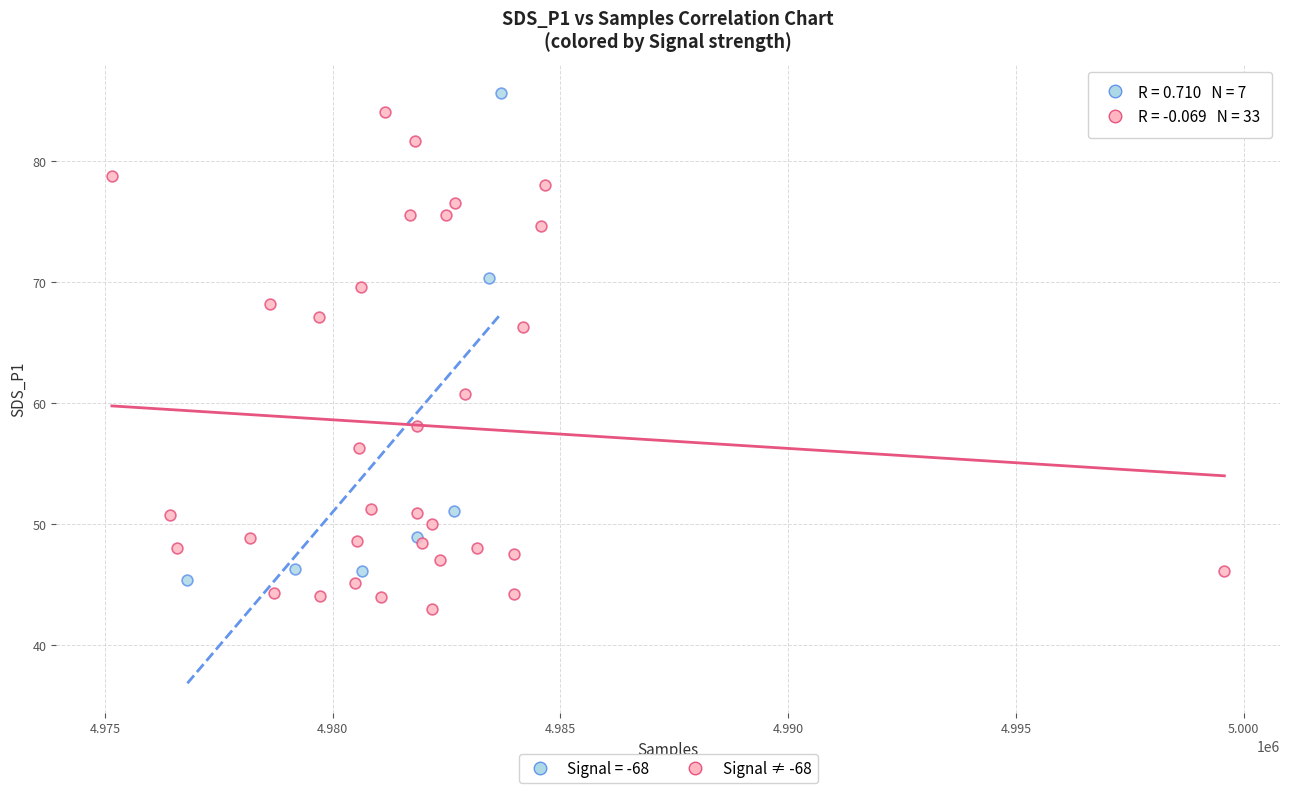

What are all the series names shown in the legend?

Signal = -68, Signal ≠ -68